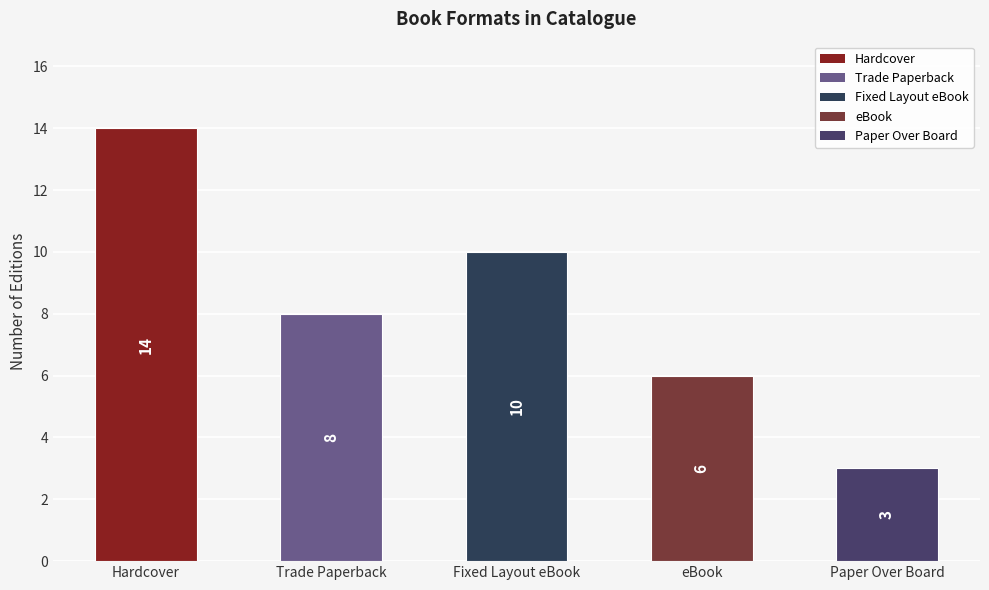

True or false: the data shows 14 at Hardcover.

True